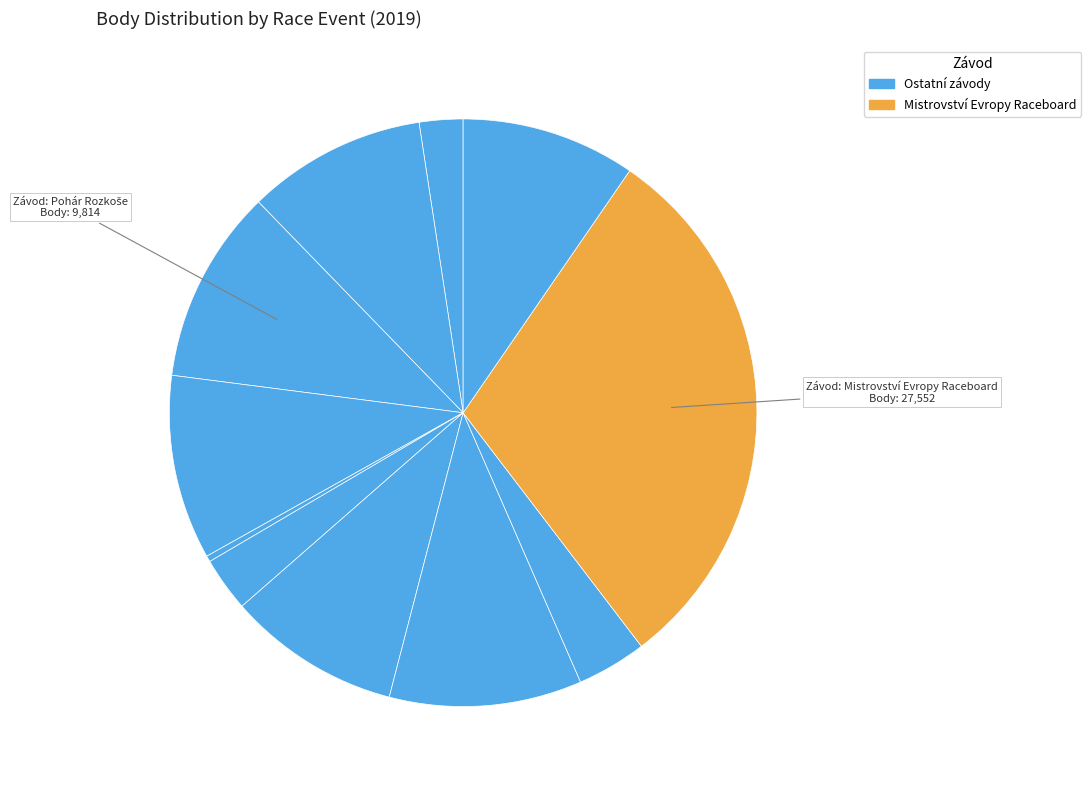

Rank the categories by value from highest to lowest.

Mistrovství Evropy Raceboard, Pohár Rozkoše, Supercup Hungary, Nechranická buchta, MMČR Bic, Rac, Věstonická Venuše - Czech supercup, Pohár Vysočiny, Starobrno Cup, Veterán Cup, Tvarůžková regata, 24 hodin Dářka, Vítr z vinohradů